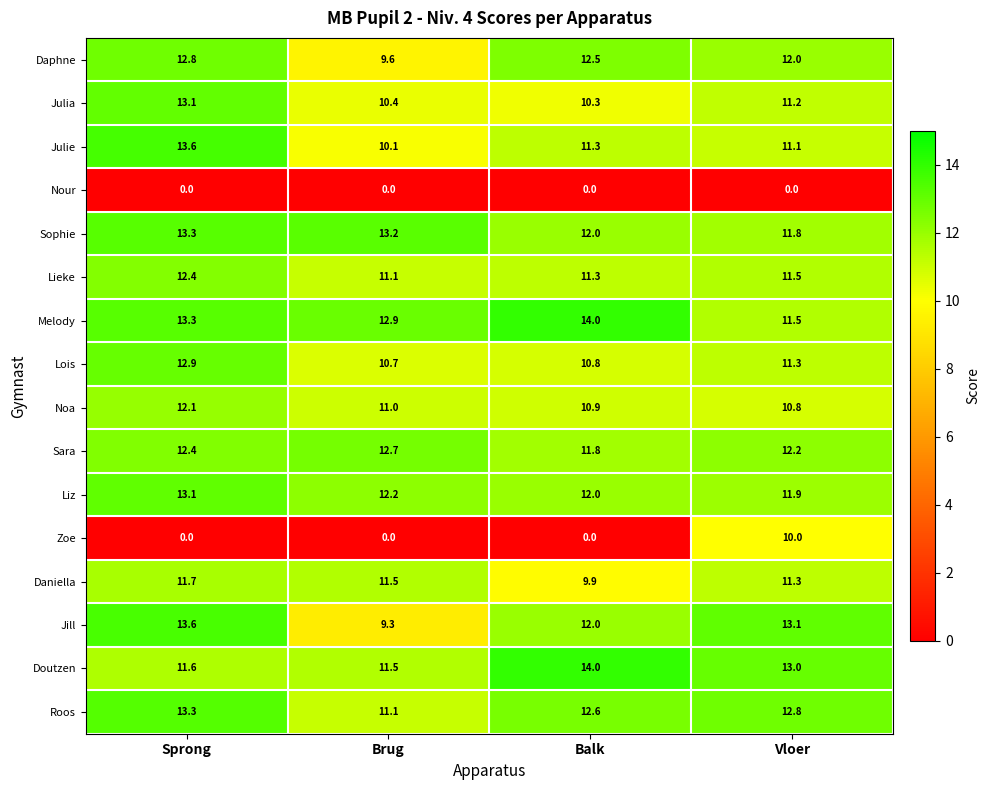

Which series has the largest total across all categories?

Melody